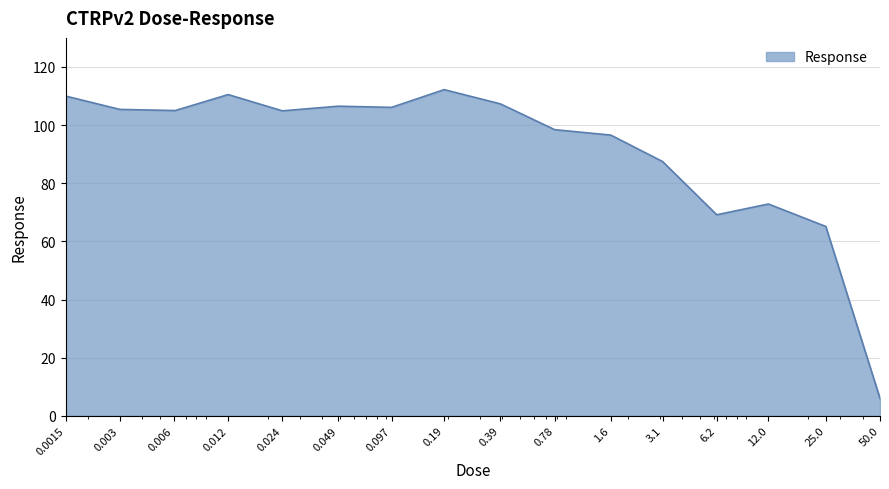

What is the difference between the maximum and minimum values?

106.2